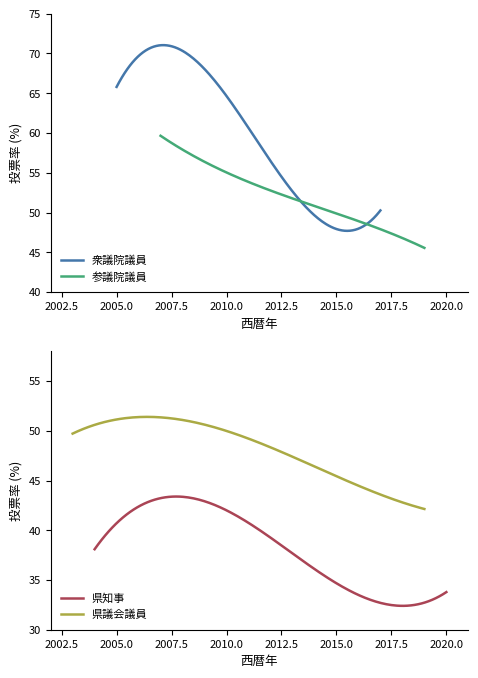

Is it true that 衆議院議員 equals 55.3 at 2?

True